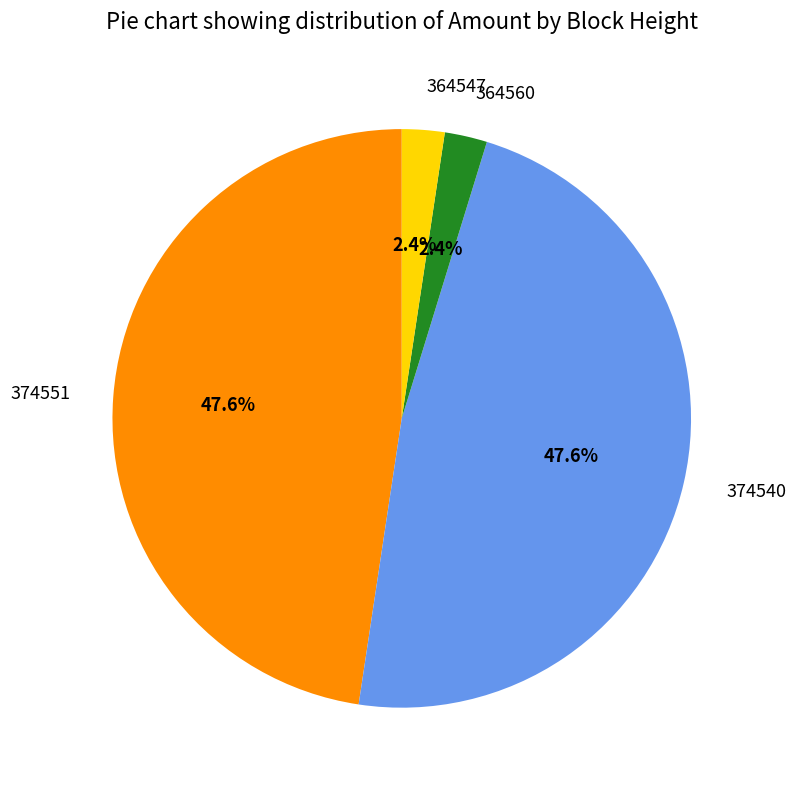

The 364547 slice represents 2% of the pie. True or false?

True